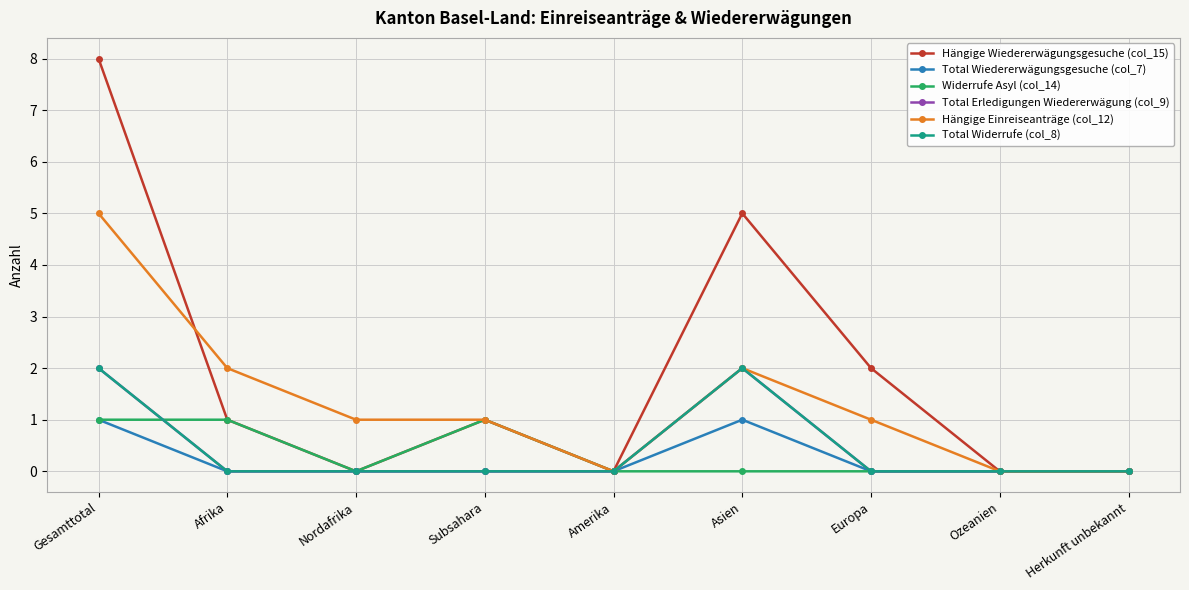

Does the chart have visible grid lines?

Yes